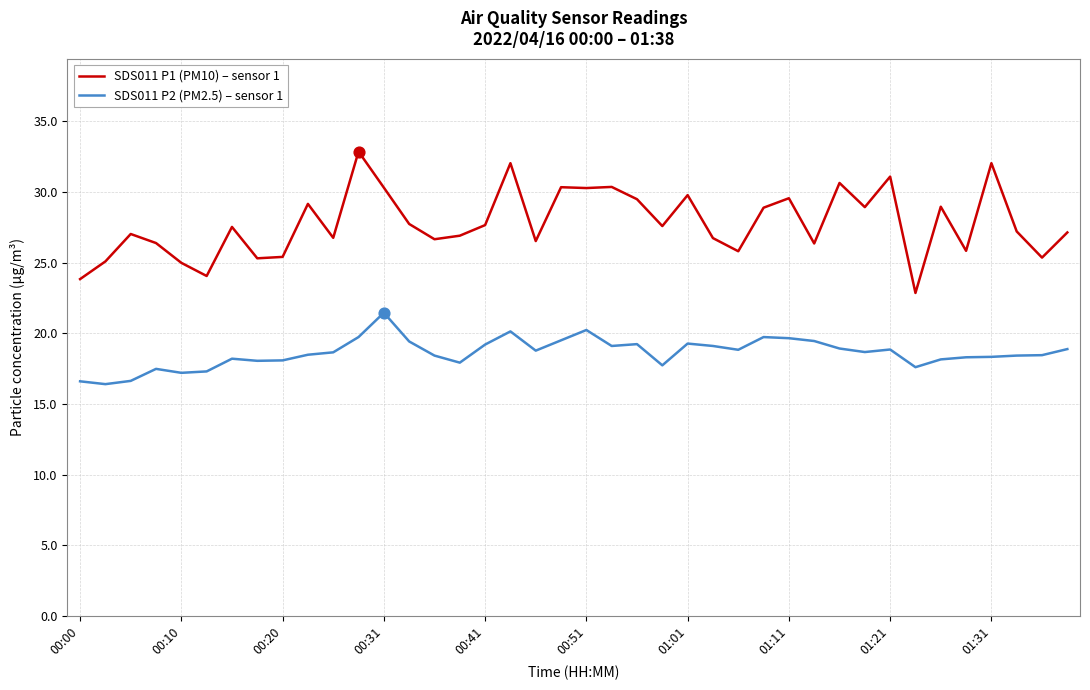

Which series has the largest total across all categories?

SDS011 P1 (PM10) – sensor 1